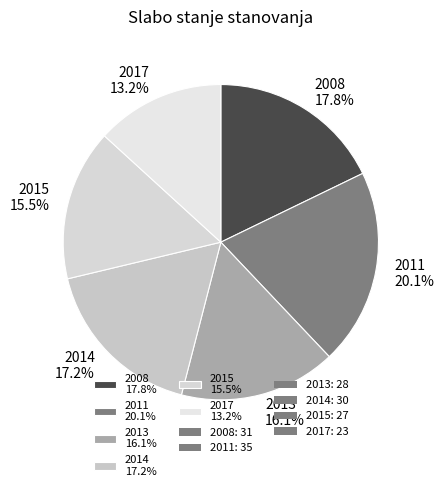

True or false: 2008 accounts for 12% of the total.

False